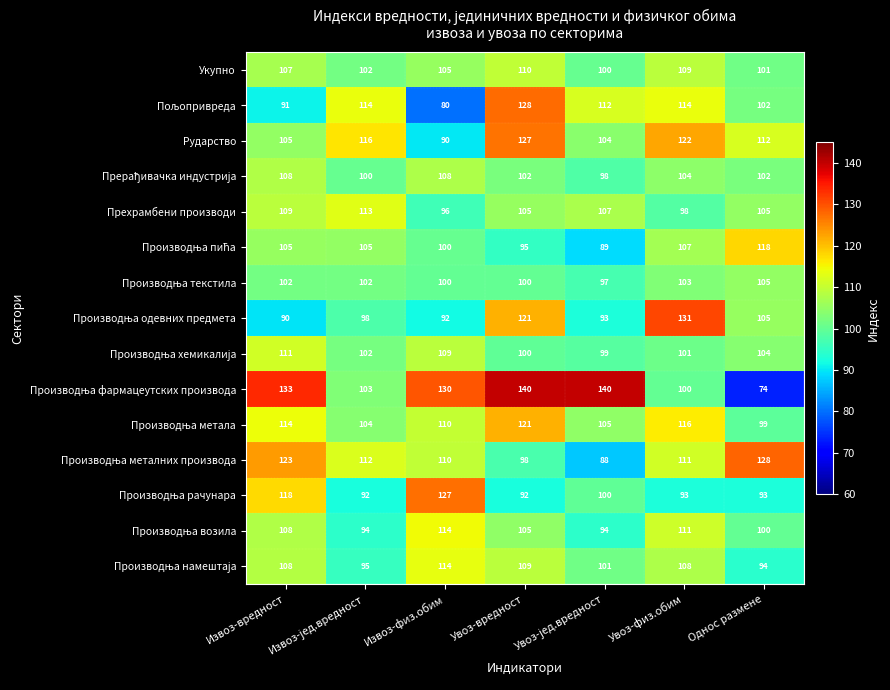

The Рударство series shows 127 at Увоз-вредност. True or false?

True